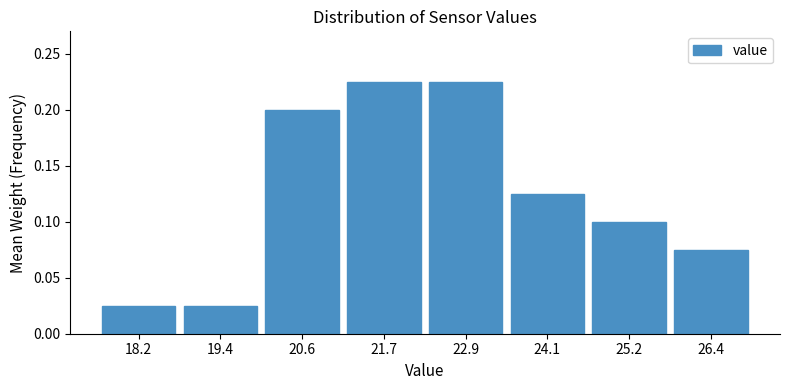

Which has a higher value, 20.6 or 21.7?

21.7